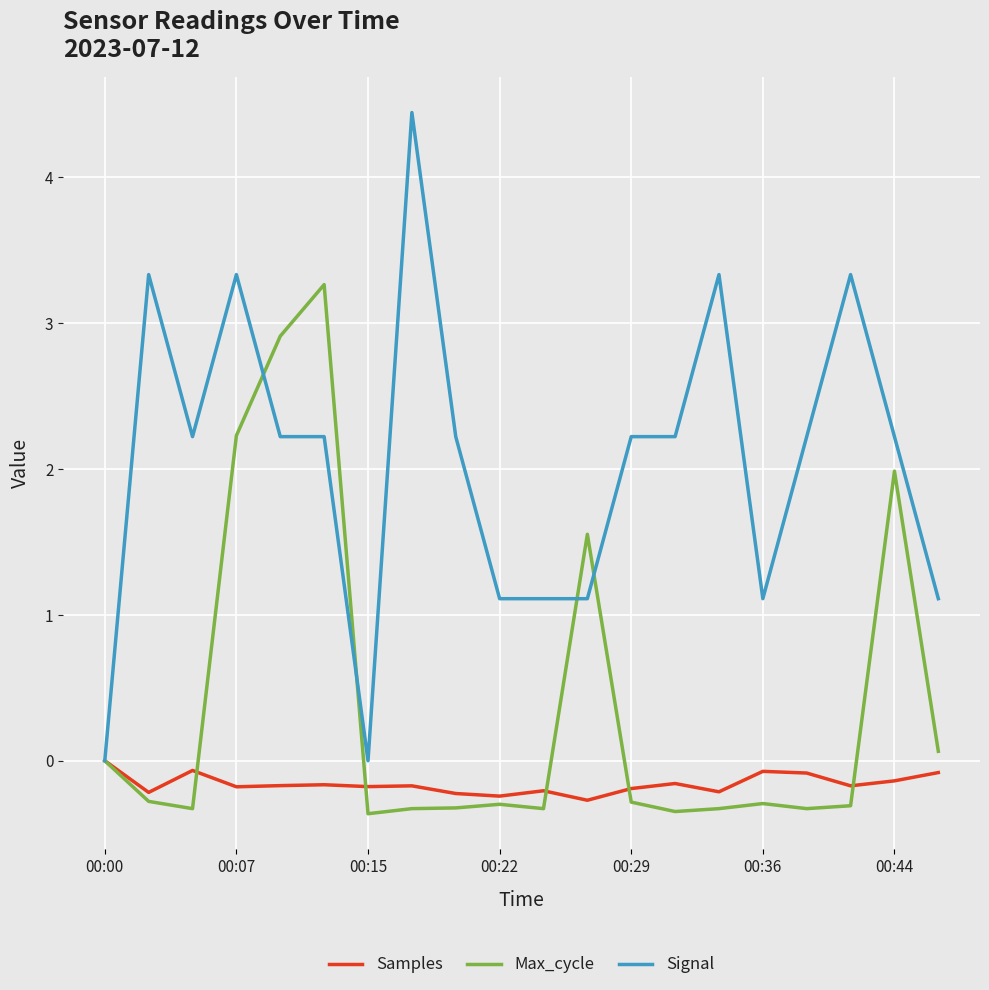

Which series has the largest range (max minus min)?

Signal